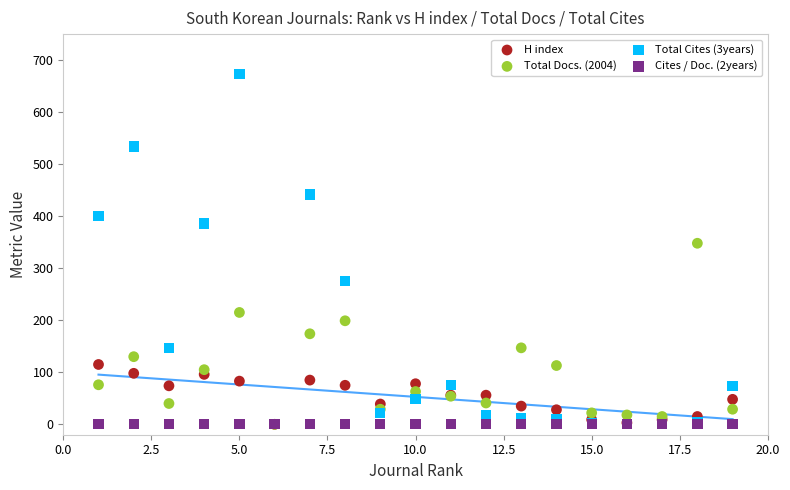

Across all series, what Y value is closest to 336?

348